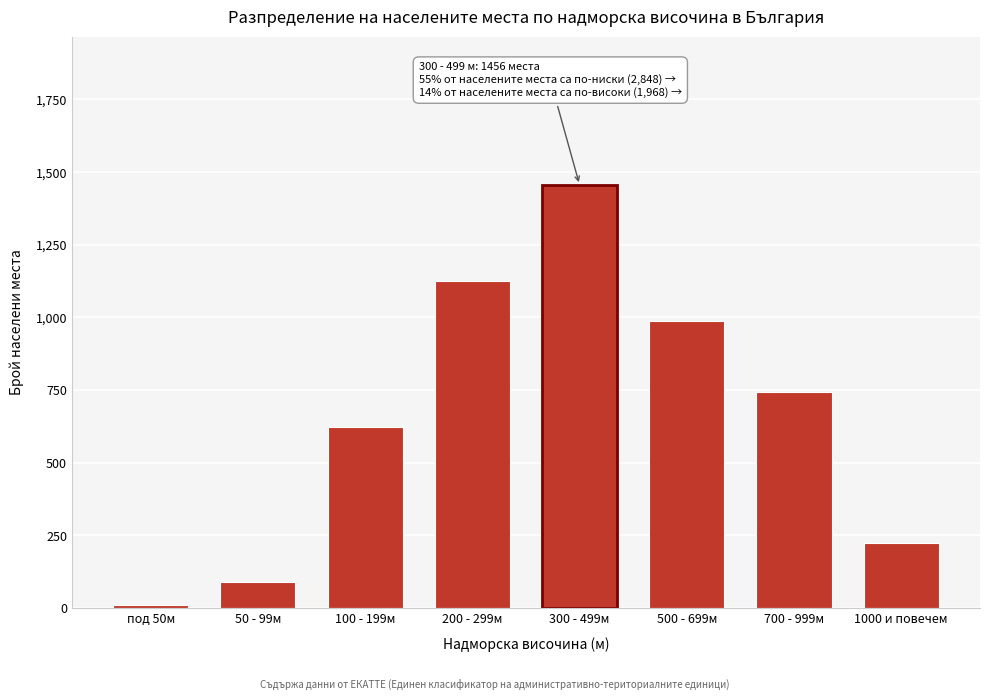

Reading left to right, transcribe all the data shown in this chart.

12	89	623	1124	1456	987	743	225